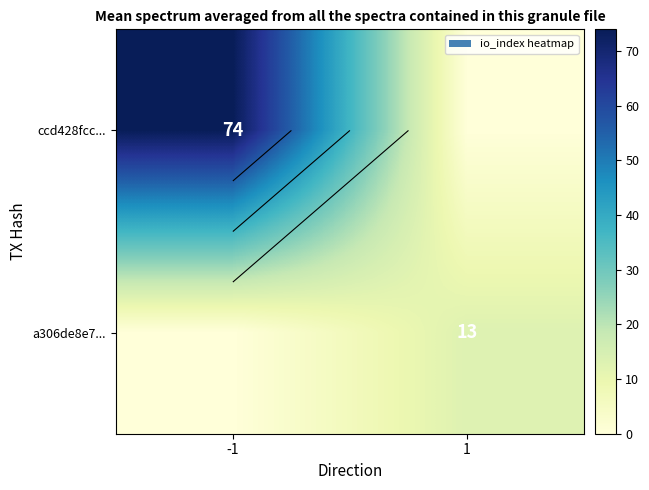

Rank the series by their average value, from highest to lowest.

ccd428fcc..., a306de8e7...